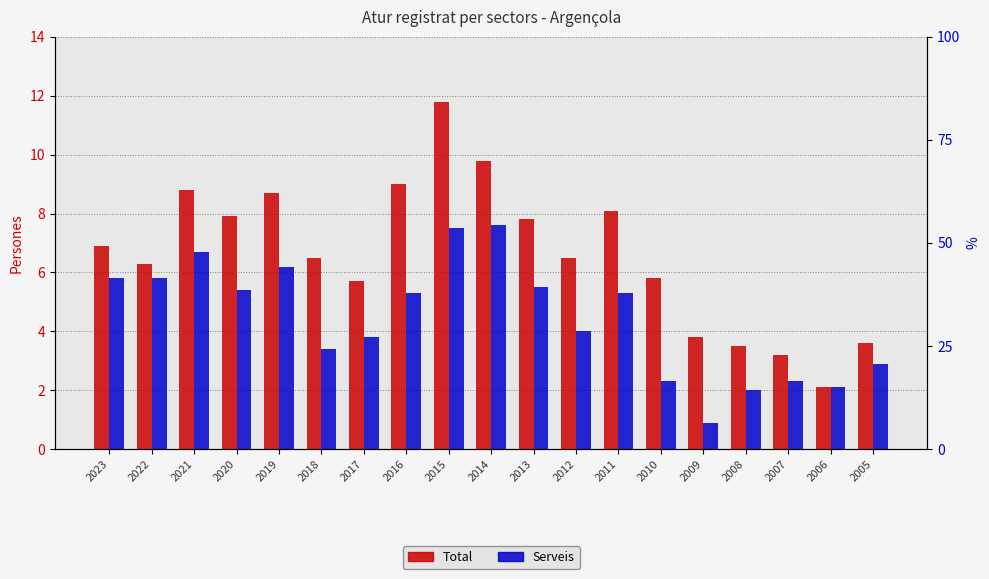

Is the value of Serveis at 2021 greater than the value of Total at 2023?

No